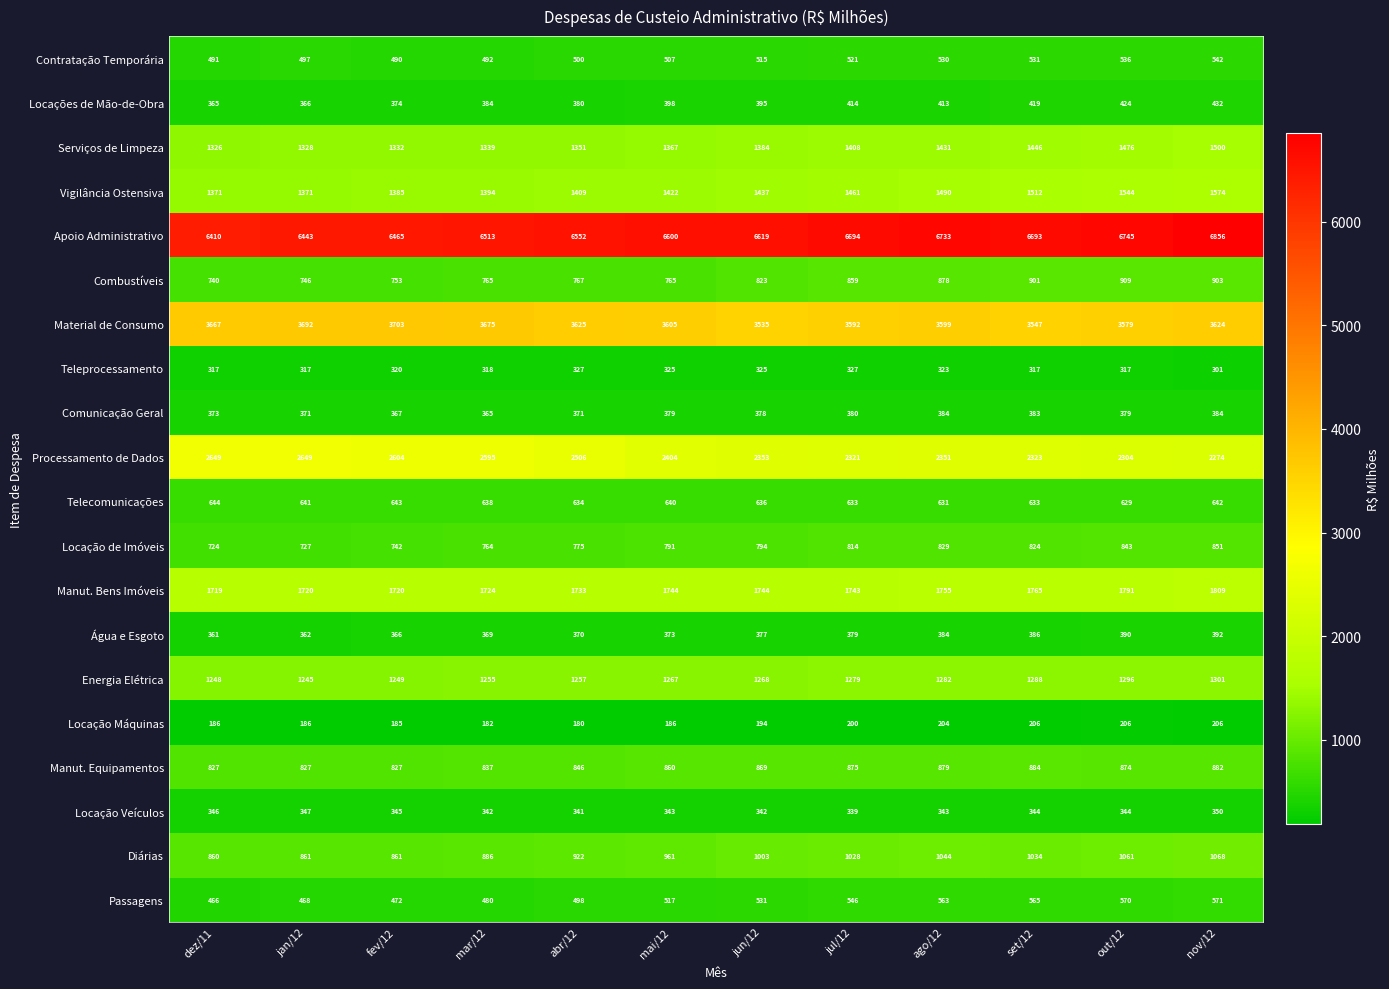

Is it true that Teleprocessamento equals 486 at mai/12?

False